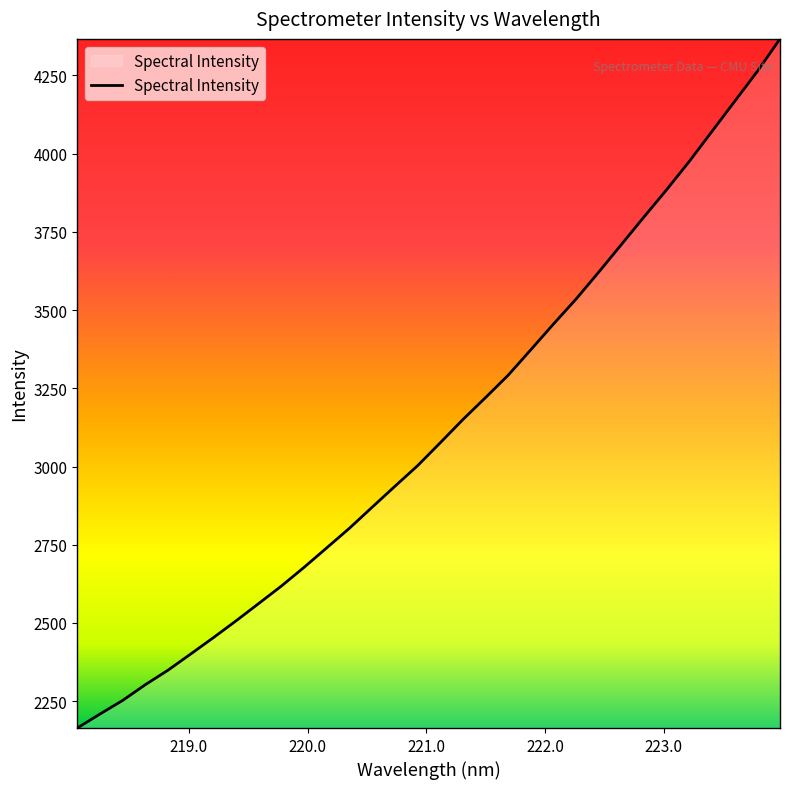

What is the difference between the maximum and minimum values?

2202.7